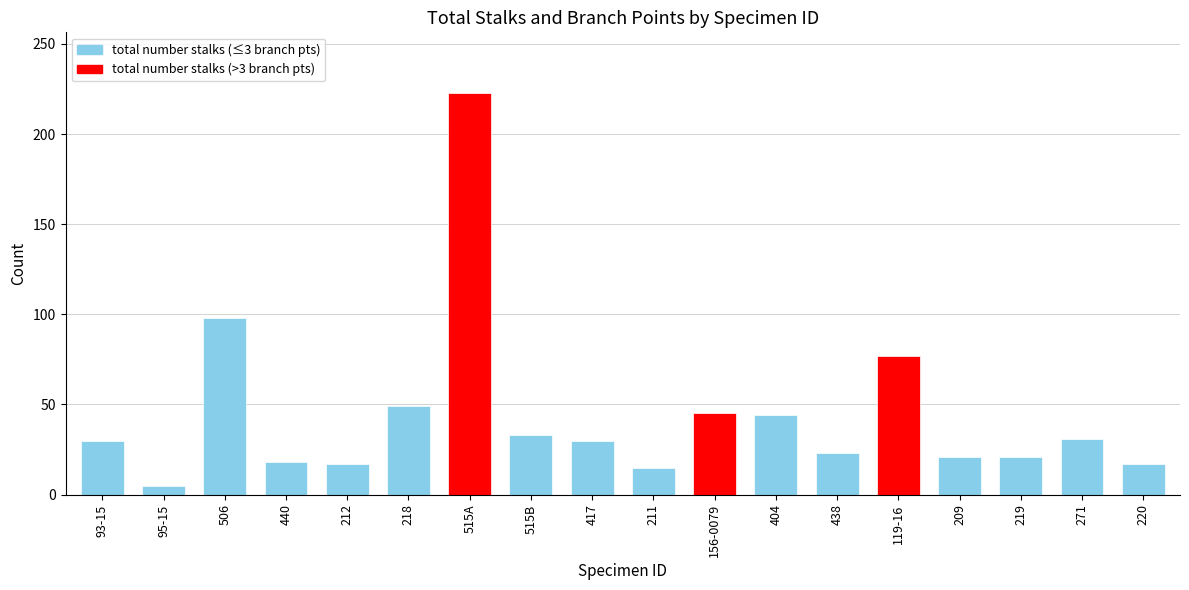

At which category does the chart reach its minimum across all series?

95-15